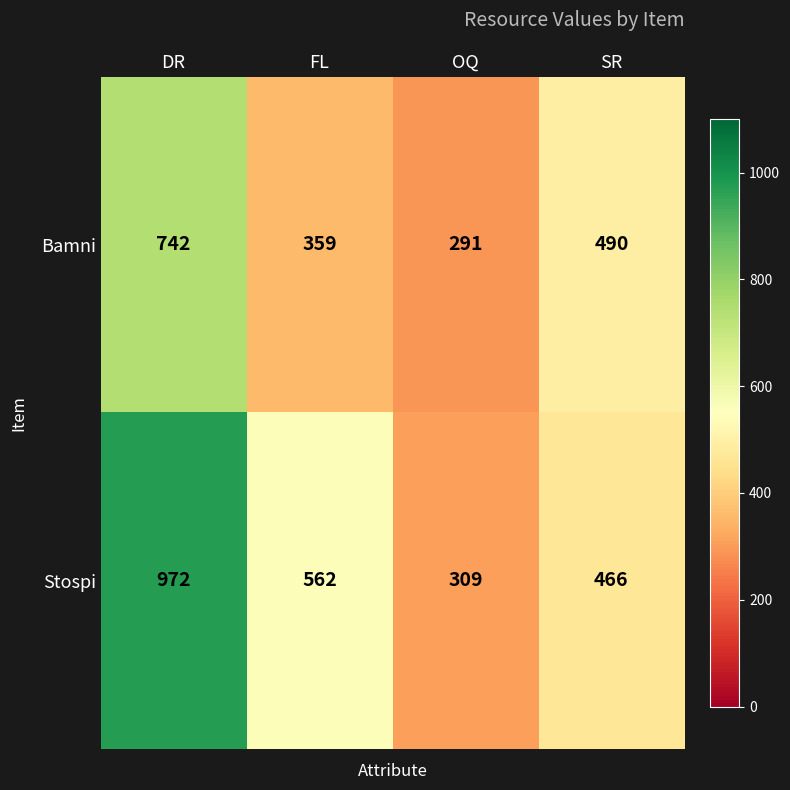

At how many categories does at least one series exceed 453?

3